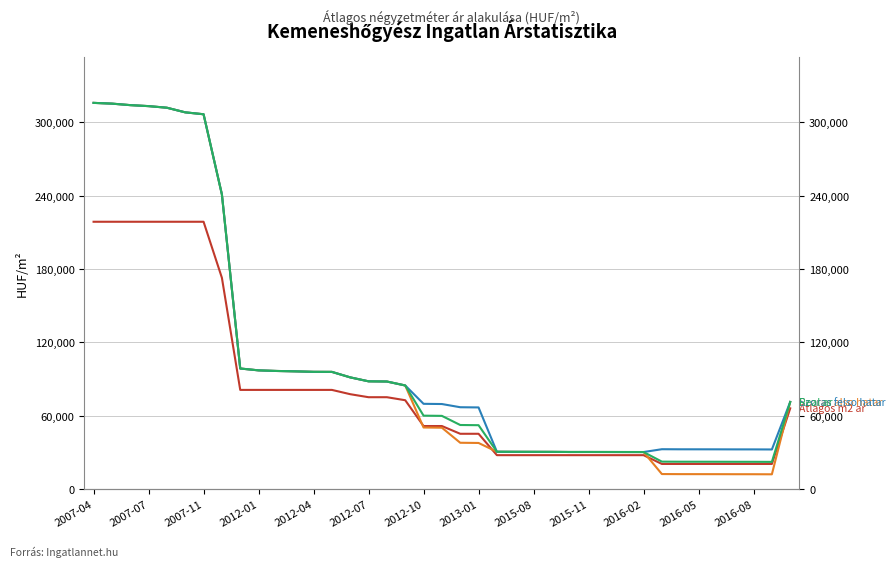

Is it true that Real ar equals 52462 at 20?

True